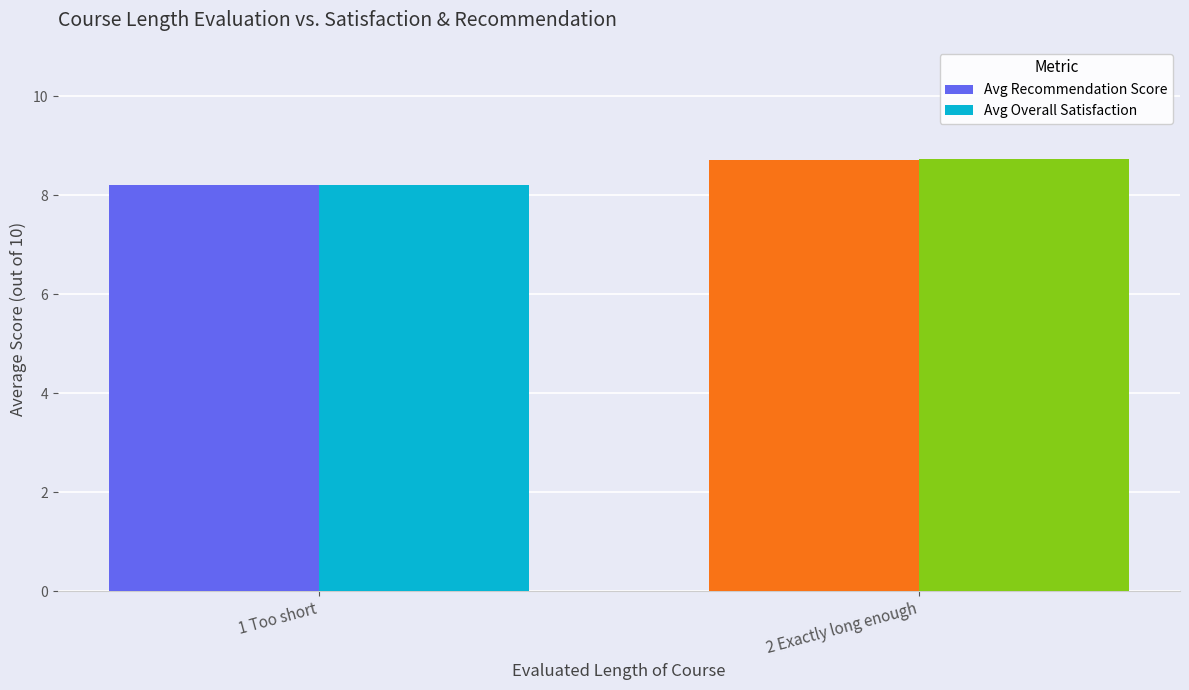

What position from the left is 2 Exactly long enough?

2